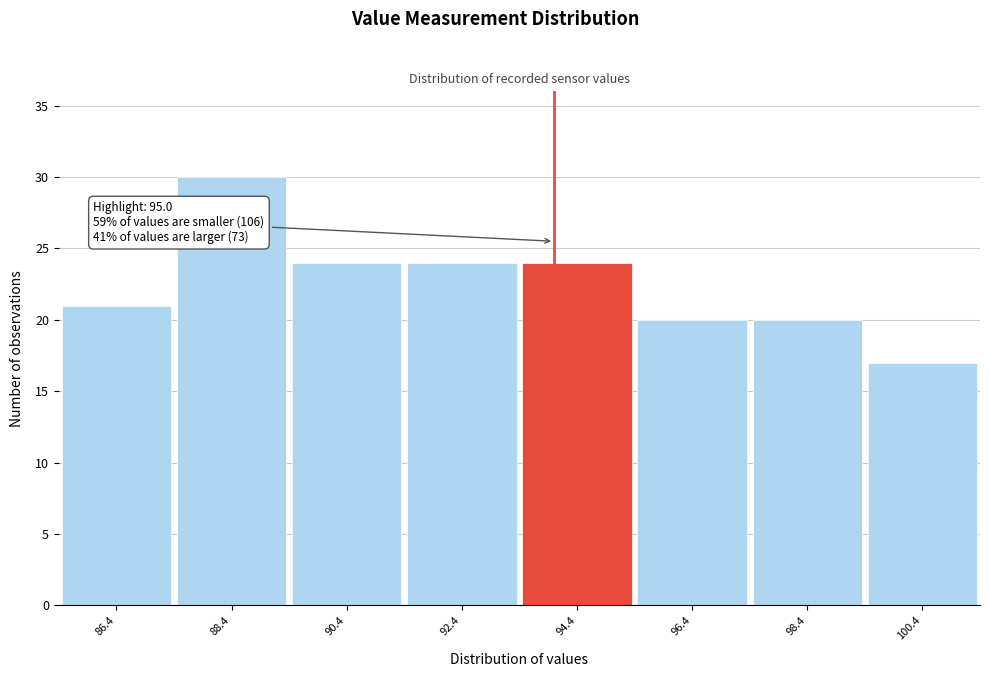

Reading right to left, transcribe all the data shown in this chart.

100.4=17	98.4=20	96.4=20	94.4=24	92.4=24	90.4=24	88.4=30	86.4=21